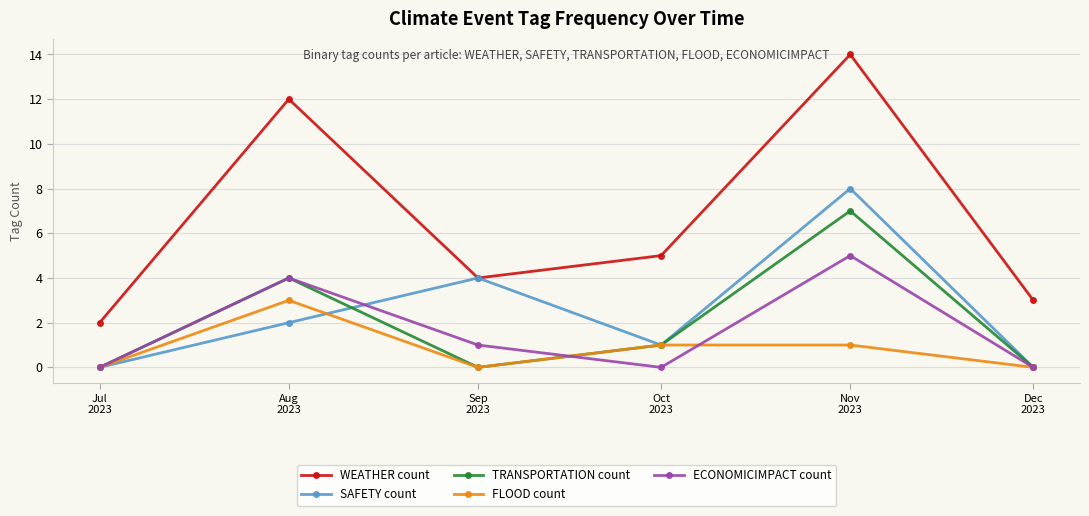

How many lines are shown in the chart?

5